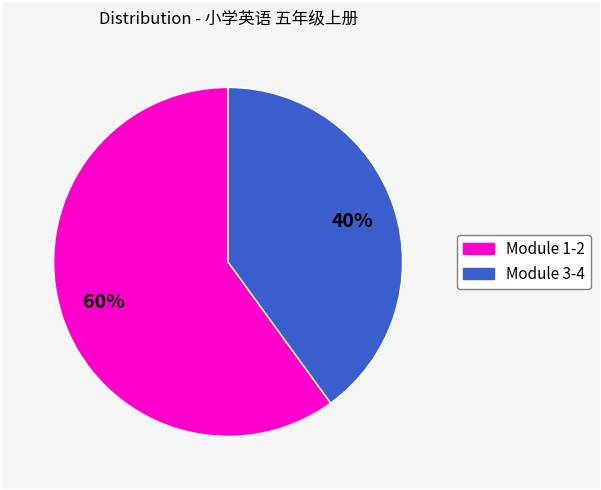

What is the ratio of the value at Module 3-4 to the value at Module 1-2?

0.7